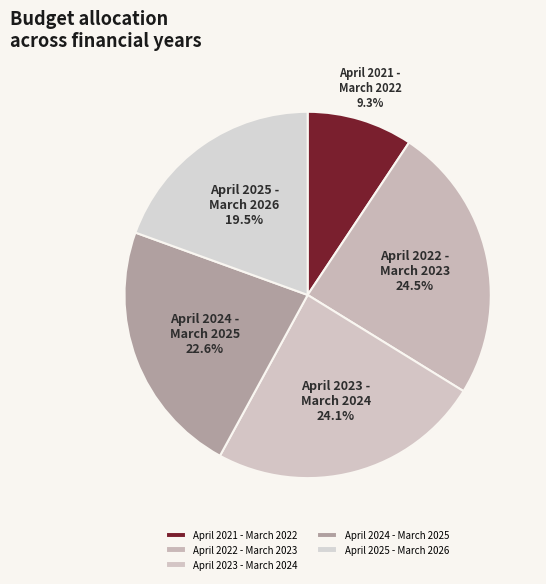

Which category has the smallest portion of the pie?

April 2021 - March 2022